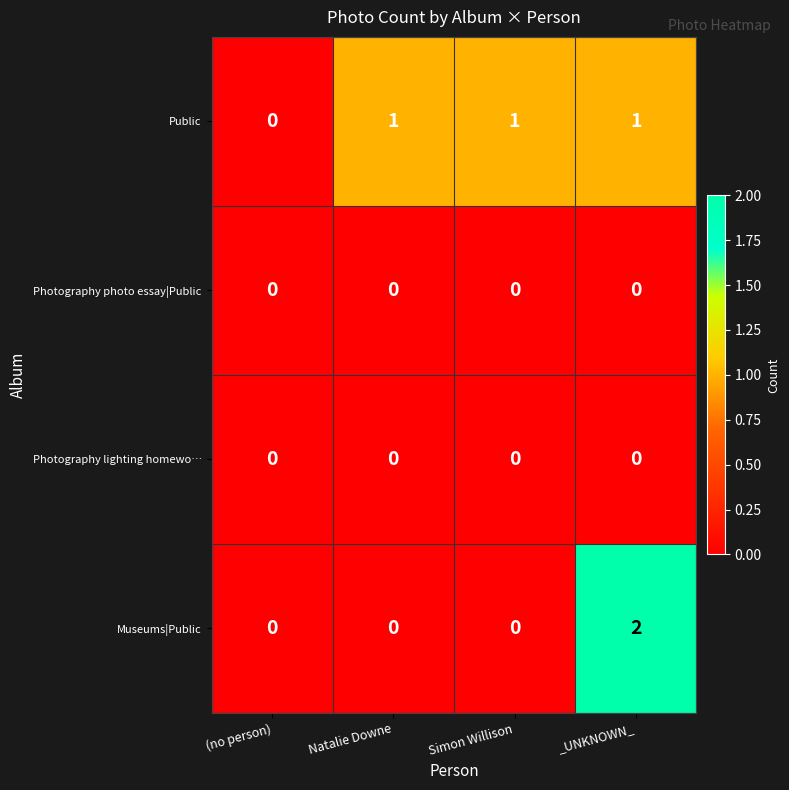

Reading left to right, list all the values displayed in this chart.

Public: (no person)=0	Natalie Downe=1	Simon Willison=1	_UNKNOWN_=1
Photography photo essay|Public: (no person)=0	Natalie Downe=0	Simon Willison=0	_UNKNOWN_=0
Photography lighting homewo…: (no person)=0	Natalie Downe=0	Simon Willison=0	_UNKNOWN_=0
Museums|Public: (no person)=0	Natalie Downe=0	Simon Willison=0	_UNKNOWN_=2